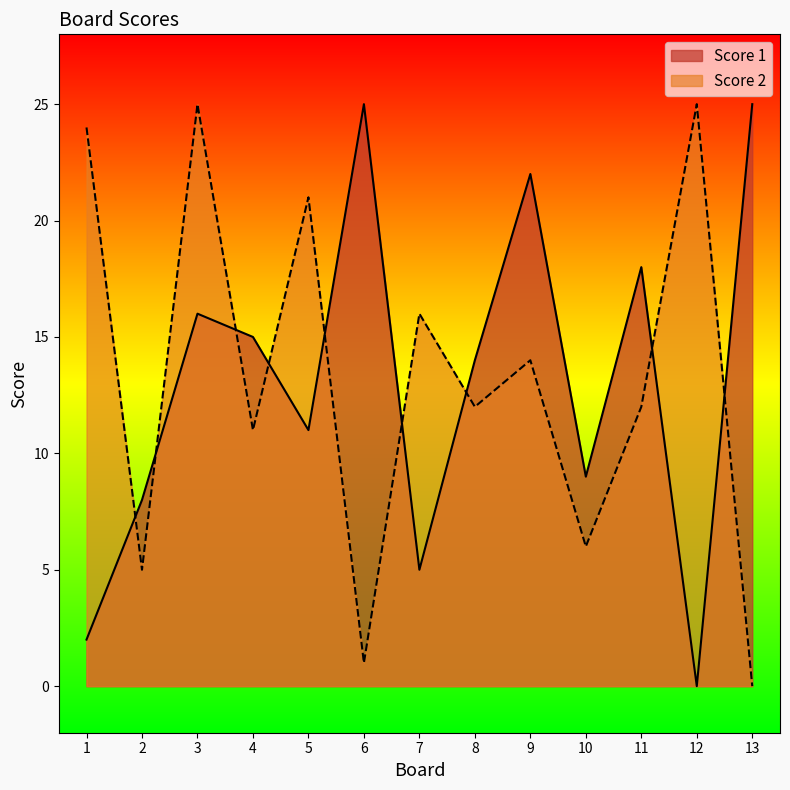

How many intersections are there between Score 1 and Score 2?

9